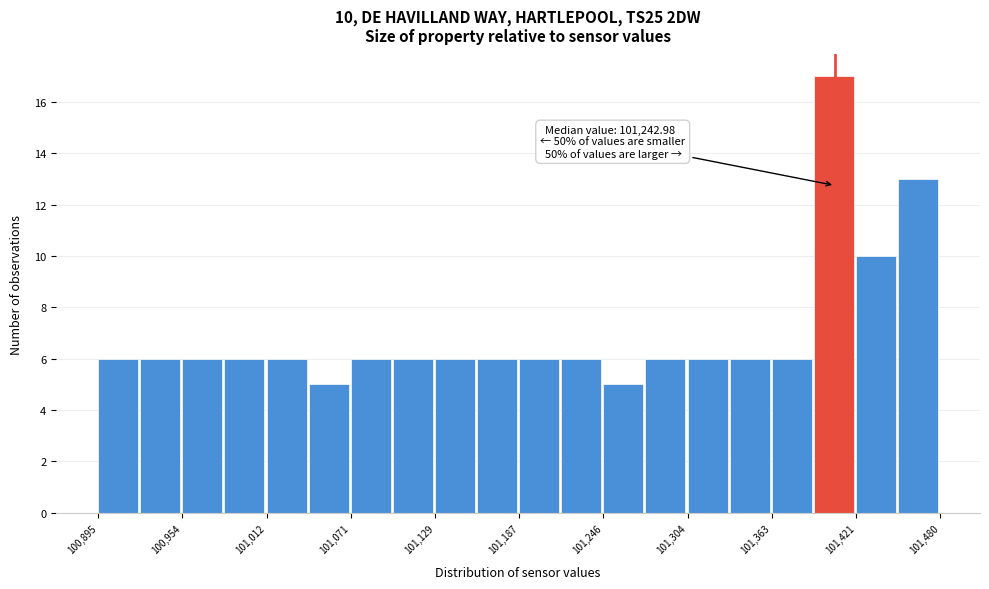

Read against the x-axis, roughly where is the centre of the tallest bar?

101410